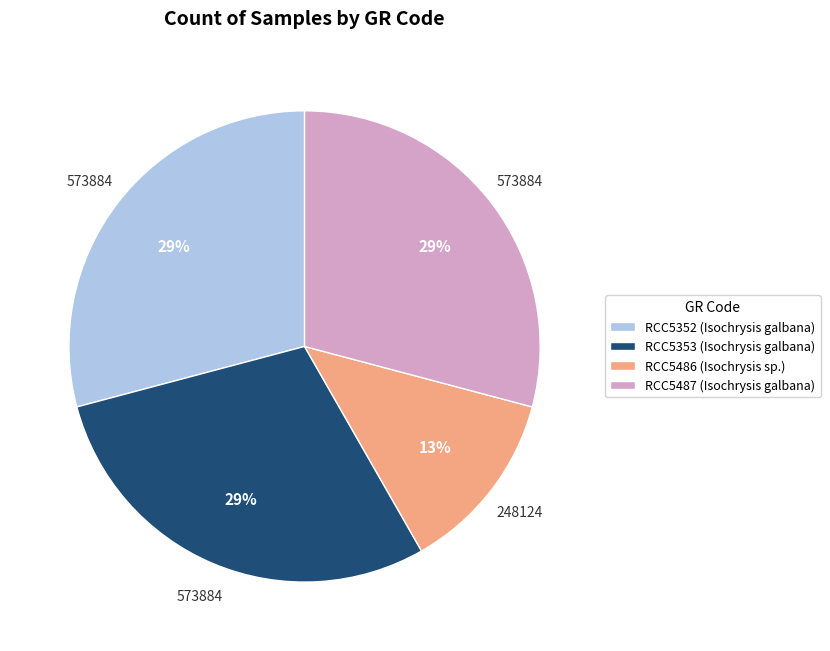

What is the ratio of the value at RCC5486 (Isochrysis sp.) to the value at RCC5487 (Isochrysis galbana)?

0.4